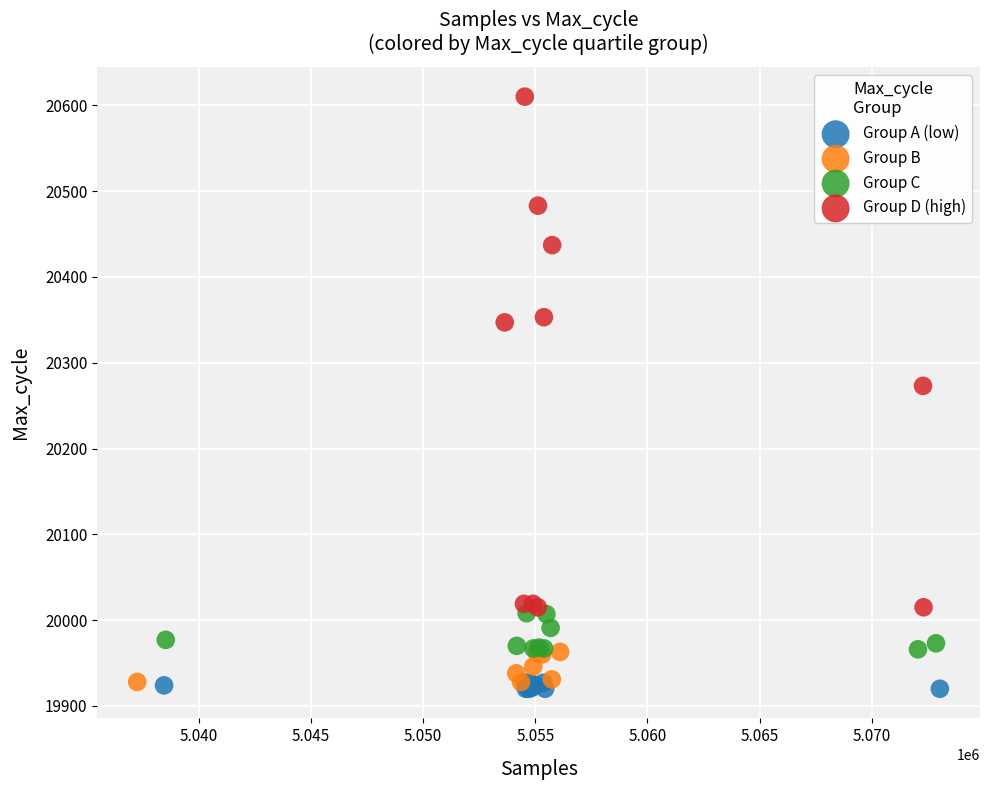

Which series reaches the maximum Y coordinate?

Group D (high)